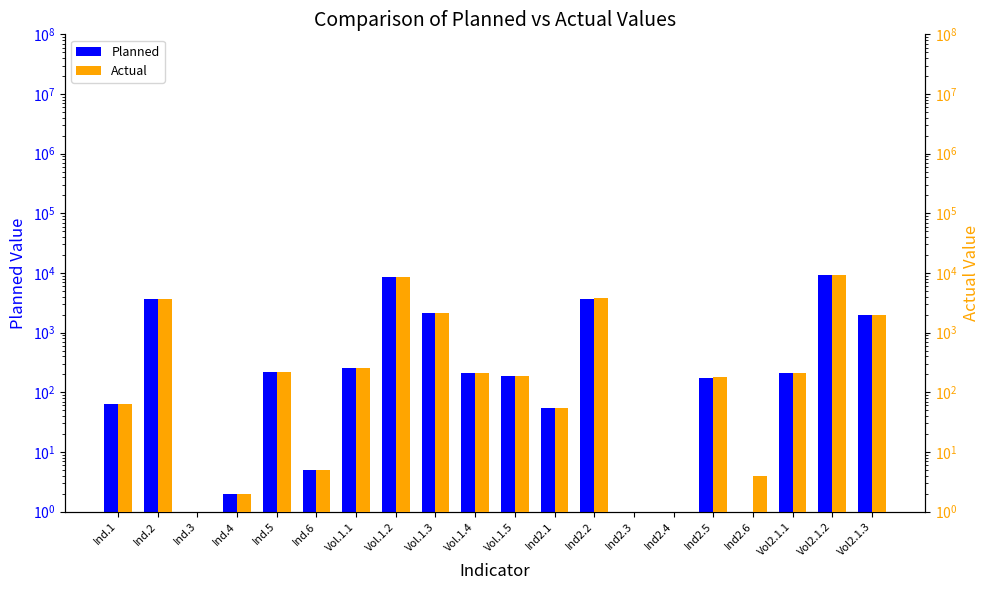

What position from the right is Ind.2?

19